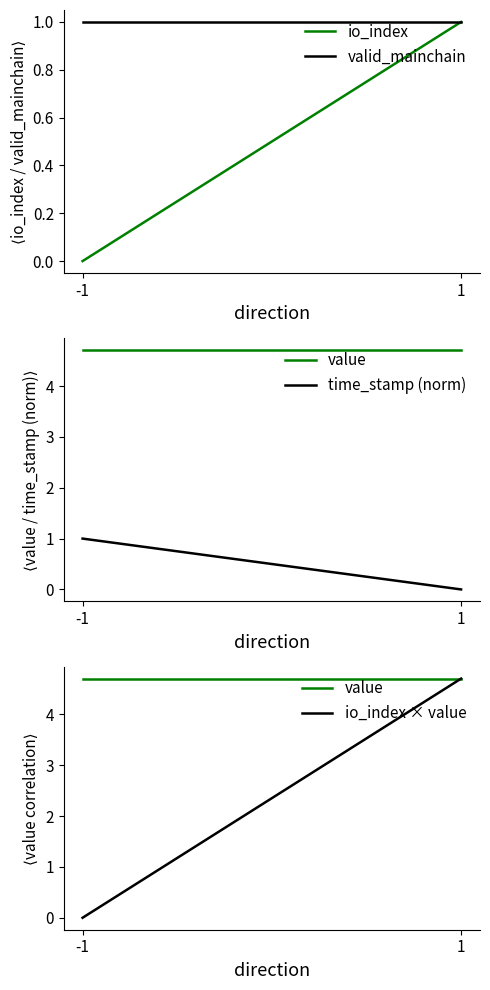

Reading left to right, list all the values displayed in this chart.

io_index: 0.0	1.0
valid_mainchain: 1.0	1.0
value: 4.7	4.7
time_stamp (norm): 1.0	0.0
io_index × value: 0.0	4.7